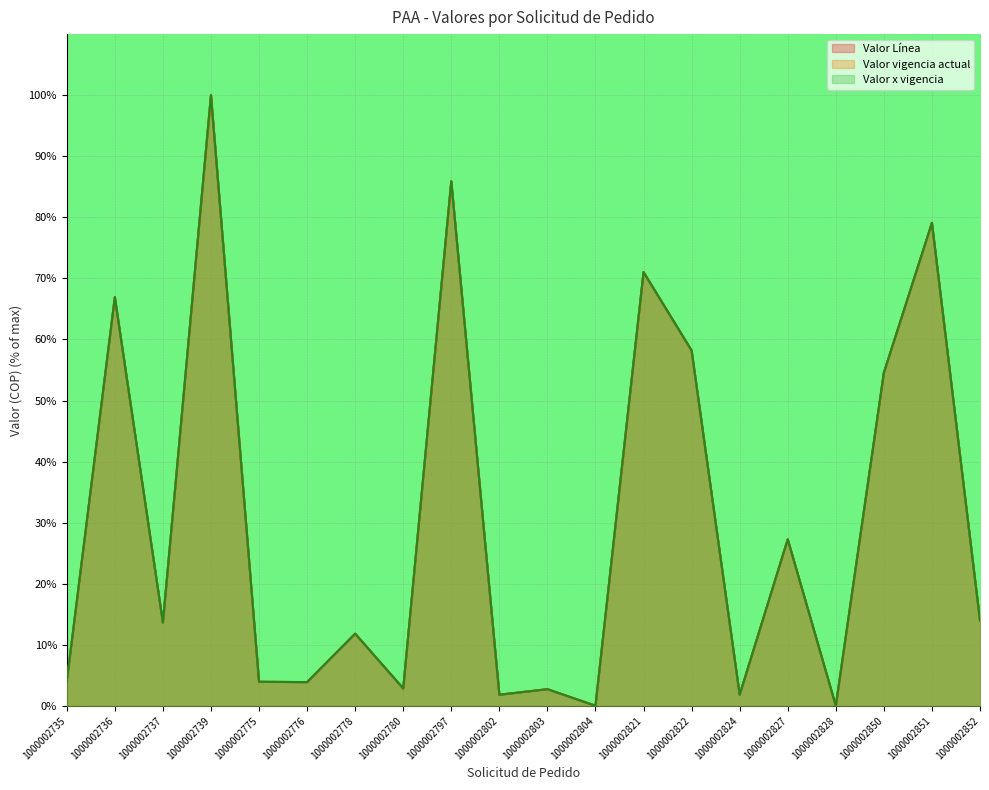

What are all the series names shown in the legend?

Valor Línea, Valor vigencia actual, Valor x vigencia